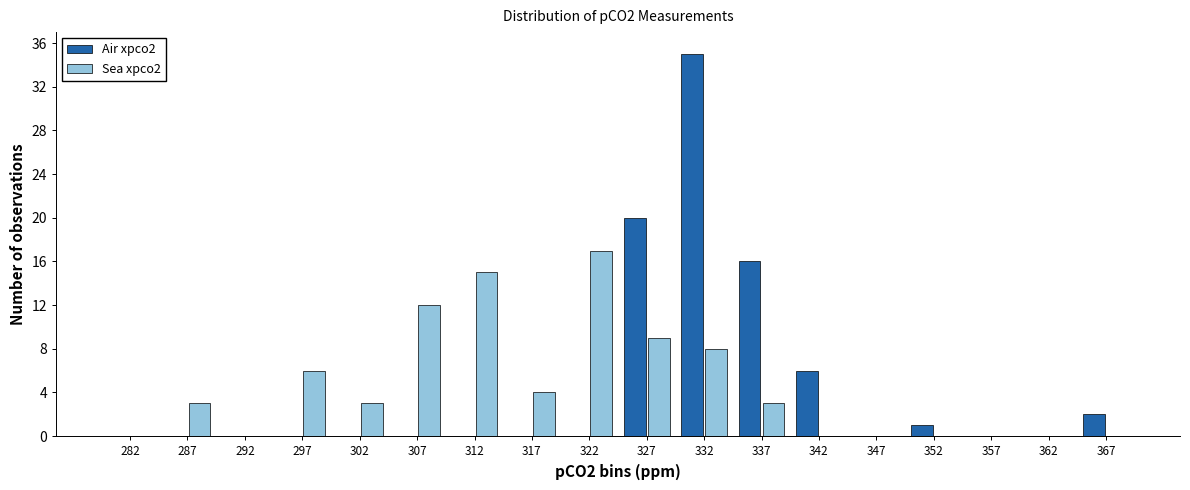

What is the height of the Sea xpco2 bar covering 325 to 330 on the x-axis? The values are not printed on the chart, so give them approximately, as read against the axis.

9